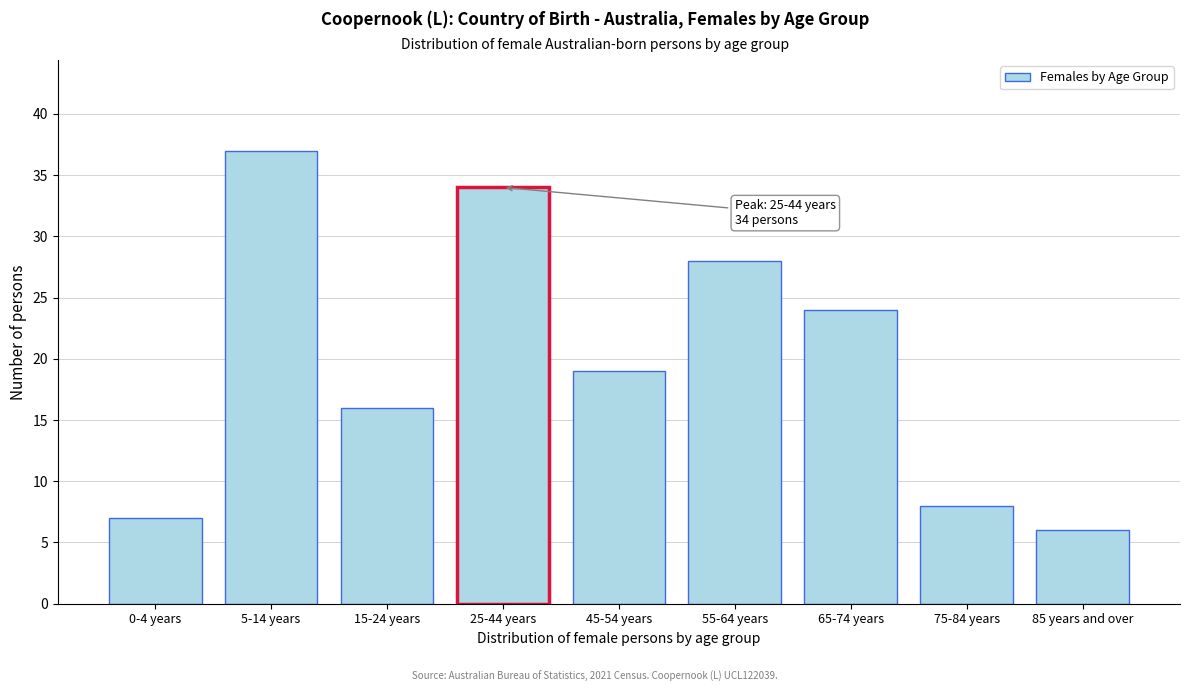

Reading right to left, extract all data points from this chart.

6	8	24	28	19	34	16	37	7